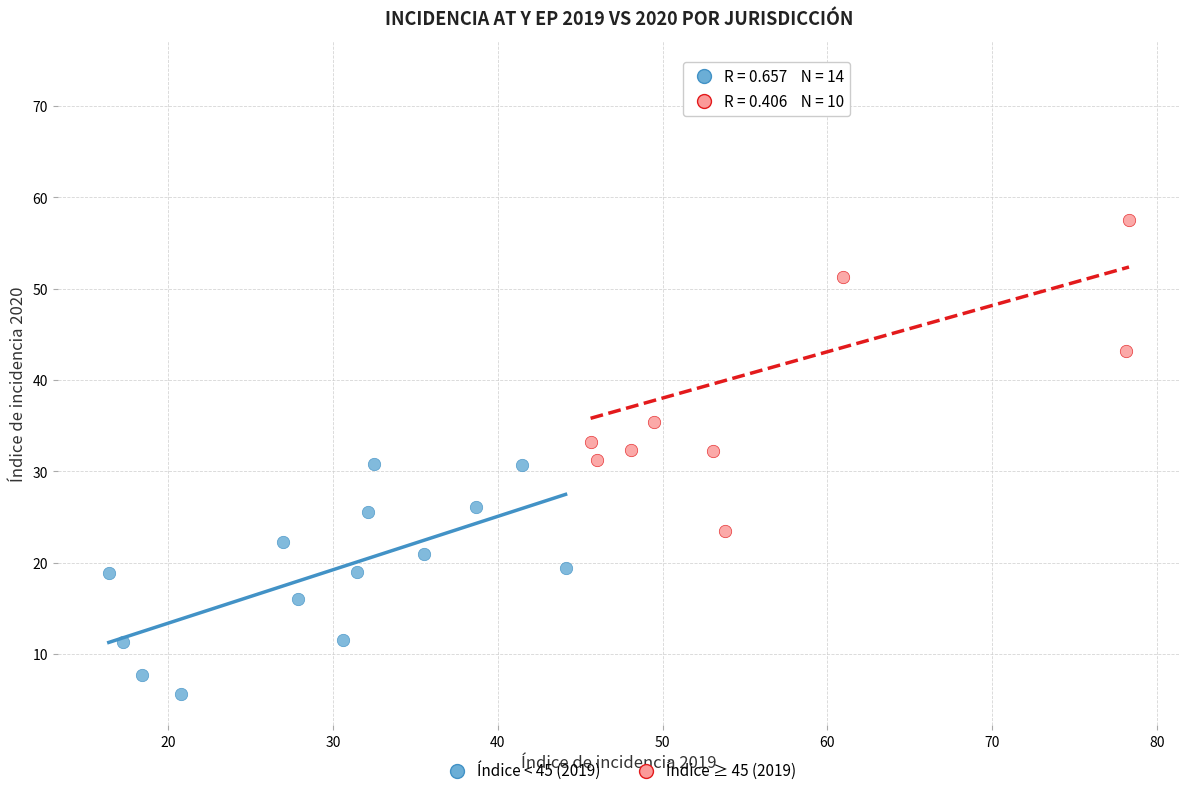

Which series contains the highest Y value?

Índice ≥ 45 (2019)